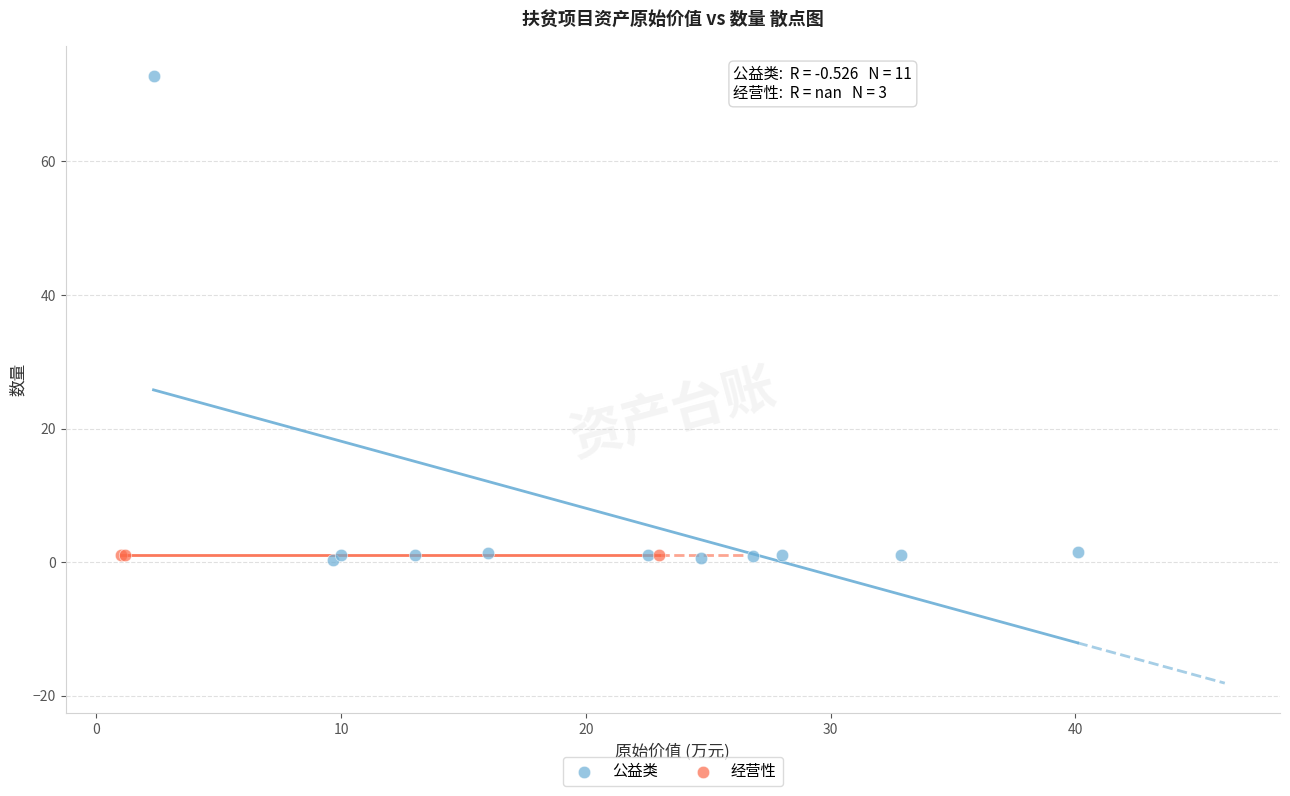

What are all the series names shown in the legend?

公益类, 经营性